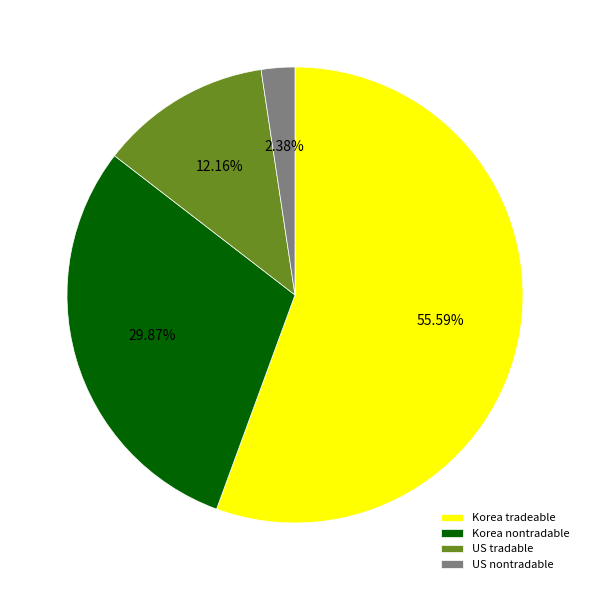

Rank the categories by value from highest to lowest.

Korea tradeable, Korea nontradable, US tradable, US nontradable